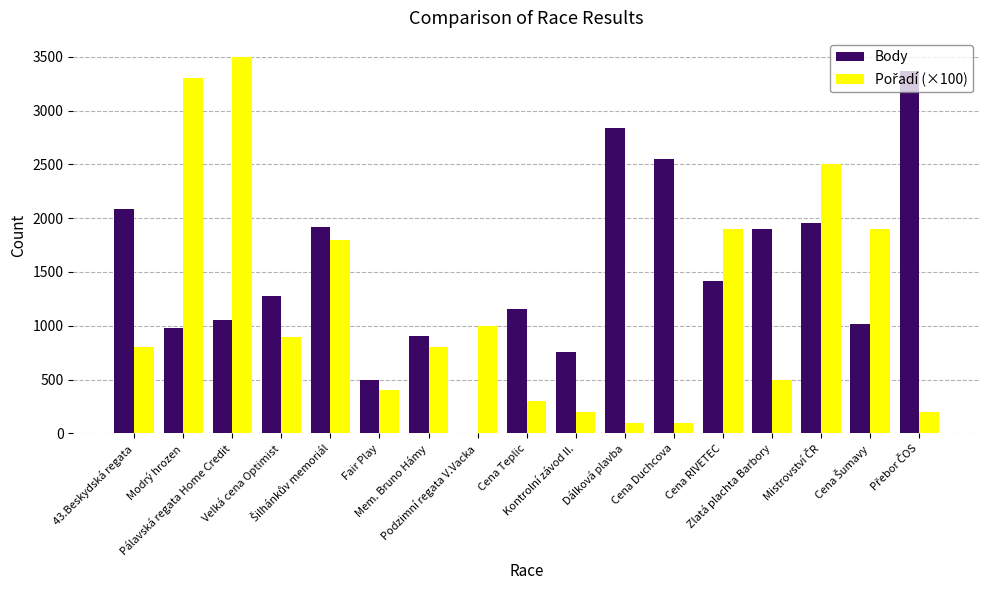

What is the sum of all Body values?

25663